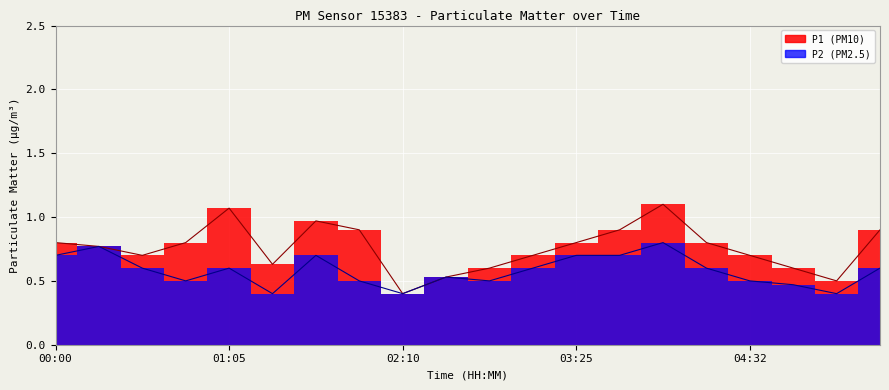

List the series in order of their overall mean, lowest first.

P2, P1